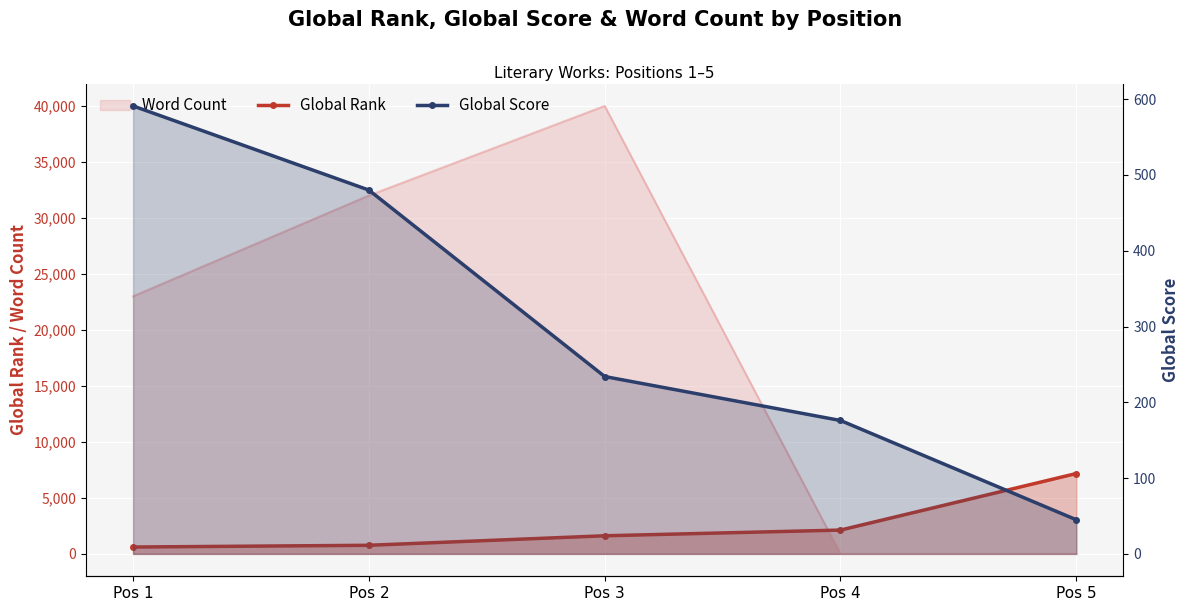

What is the difference between the maximum and minimum values in the Global Score series?

546